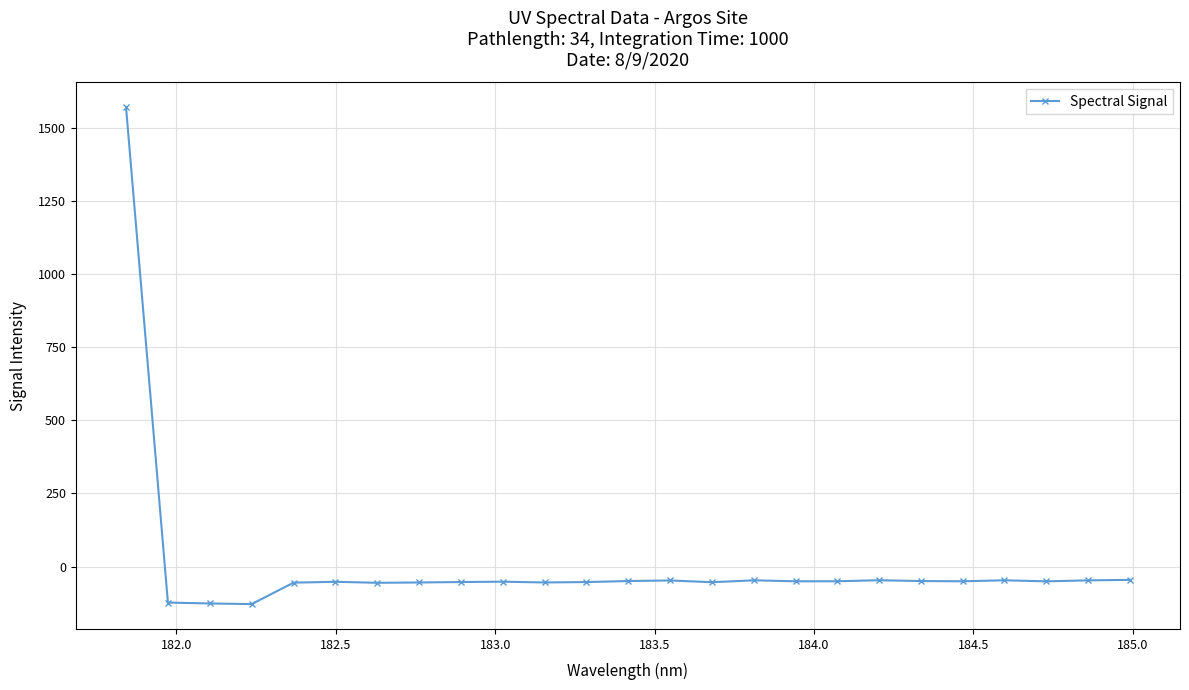

What is the smallest value displayed?

-128.6